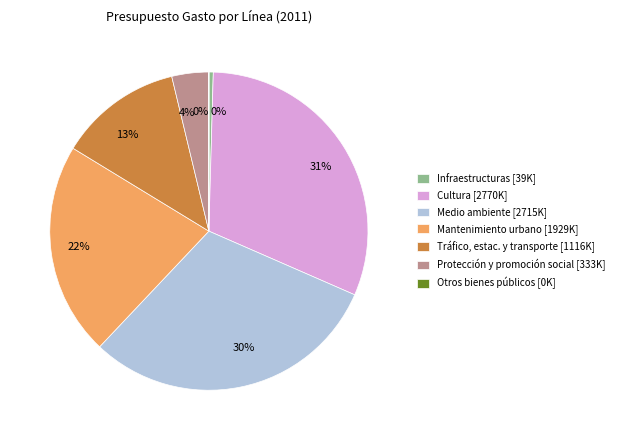

Is there any slice that represents more than half of the pie?

No